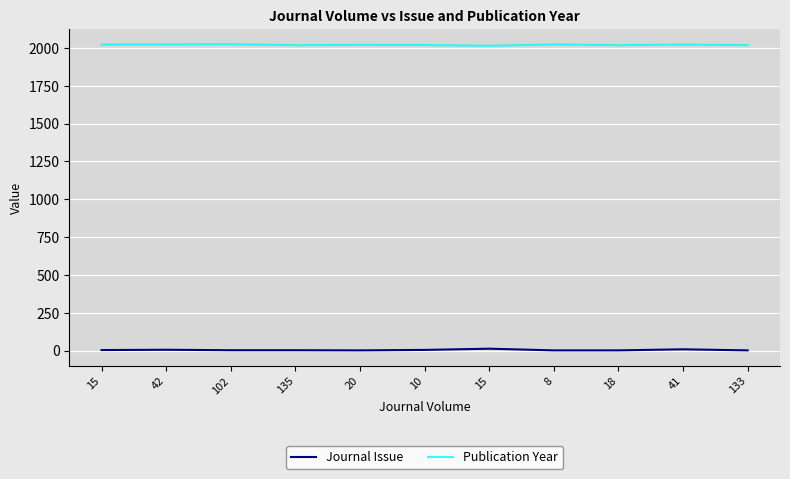

Which series has the largest total across all categories?

Publication Year